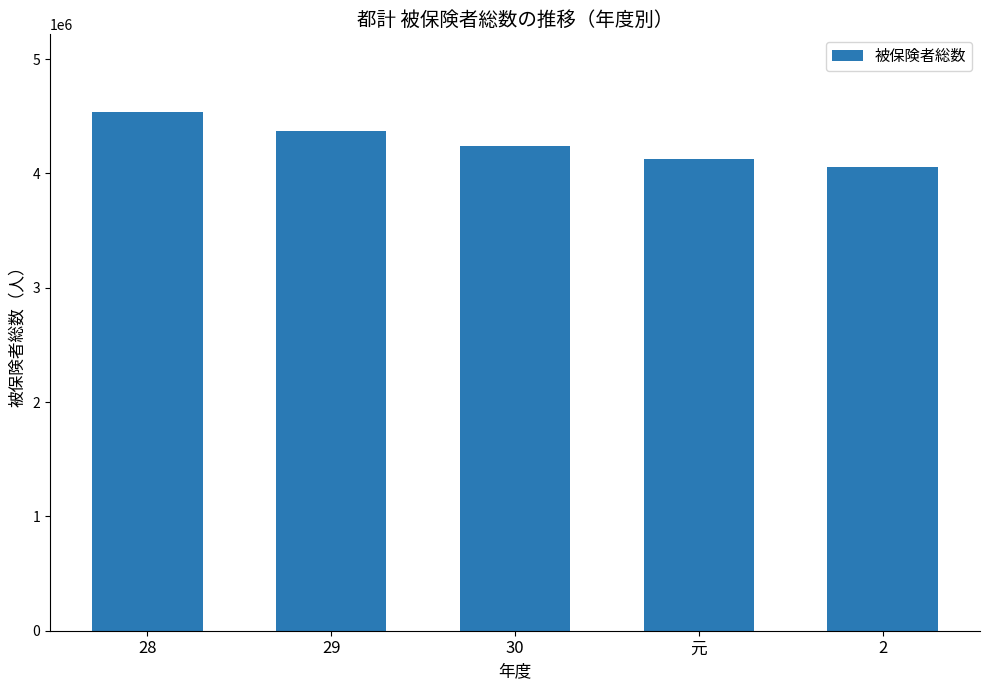

What is the difference between the maximum and minimum values?

482228